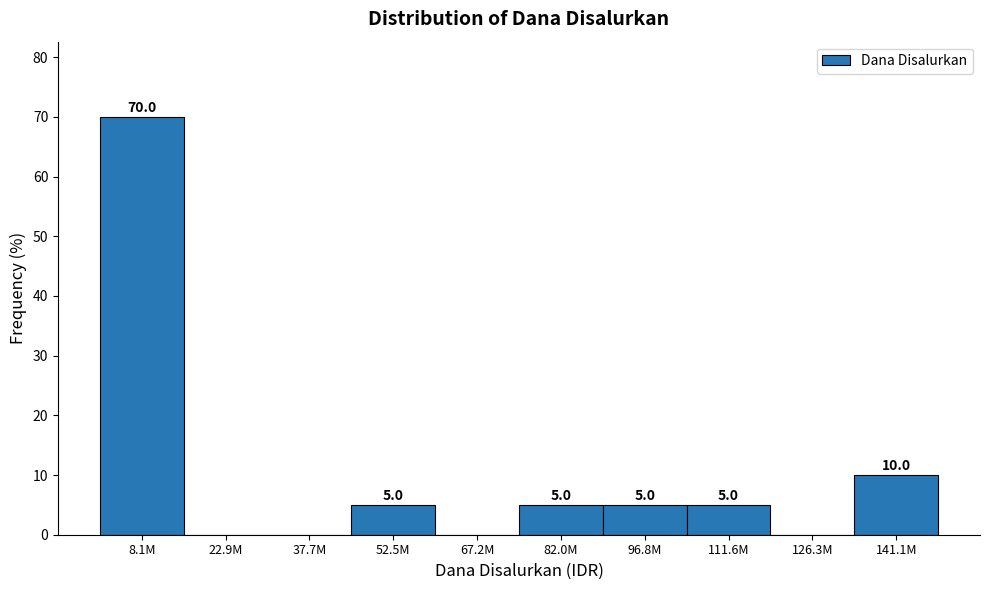

Reading left to right, extract all data points from this chart.

8.1M=70	22.9M=0	37.7M=0	52.5M=5	67.2M=0	82.0M=5	96.8M=5	111.6M=5	126.3M=0	141.1M=10